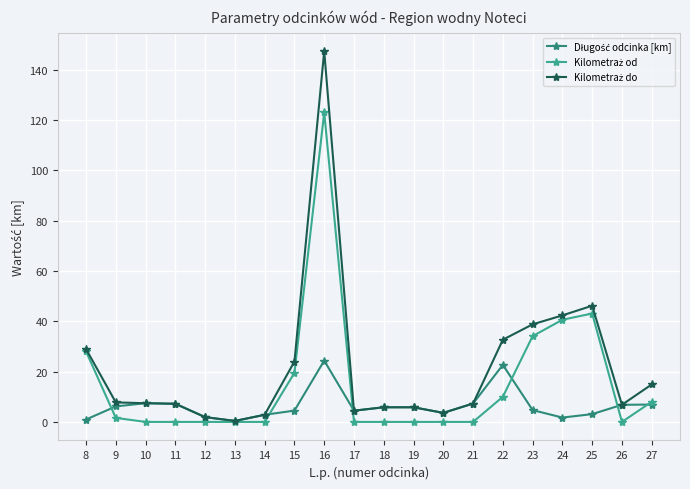

What is the value of the Kilometraż do point at the 2nd from the left?

7.8